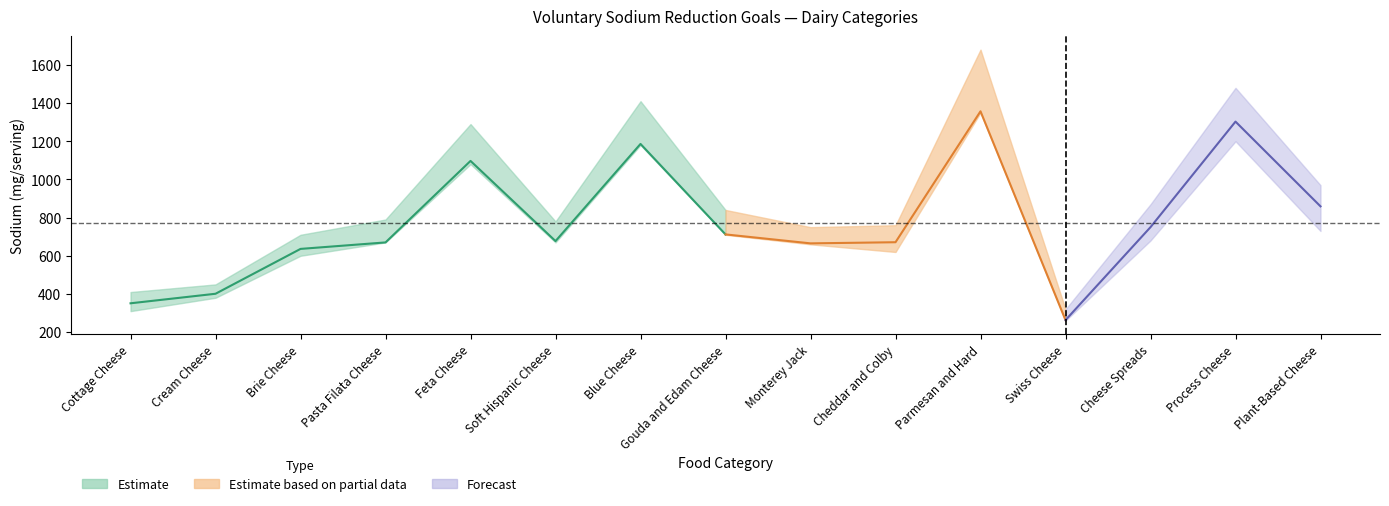

Reading left to right, transcribe all the data shown in this chart.

2022 Baseline Mean: 351	401	636	670	1097	677	1186	712	665	671	1357	263	750	1303	859
Phase II Target Mean: 310	380	600	670	1080	670	1180	710	660	620	1350	260	680	1200	730
Phase II Upper Bound: 410	450	710	790	1290	780	1410	840	750	760	1680	320	870	1480	970